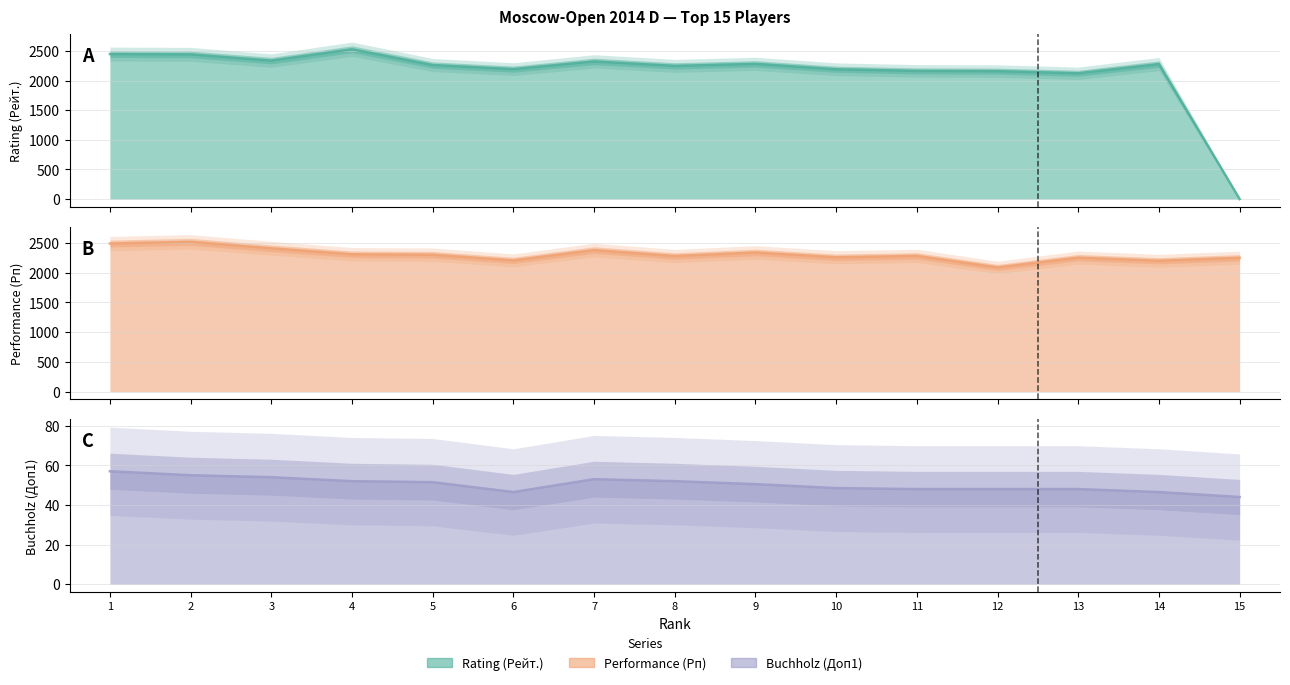

What is the value of the Performance (Рп) line point at the 7th from the left?

2379.0